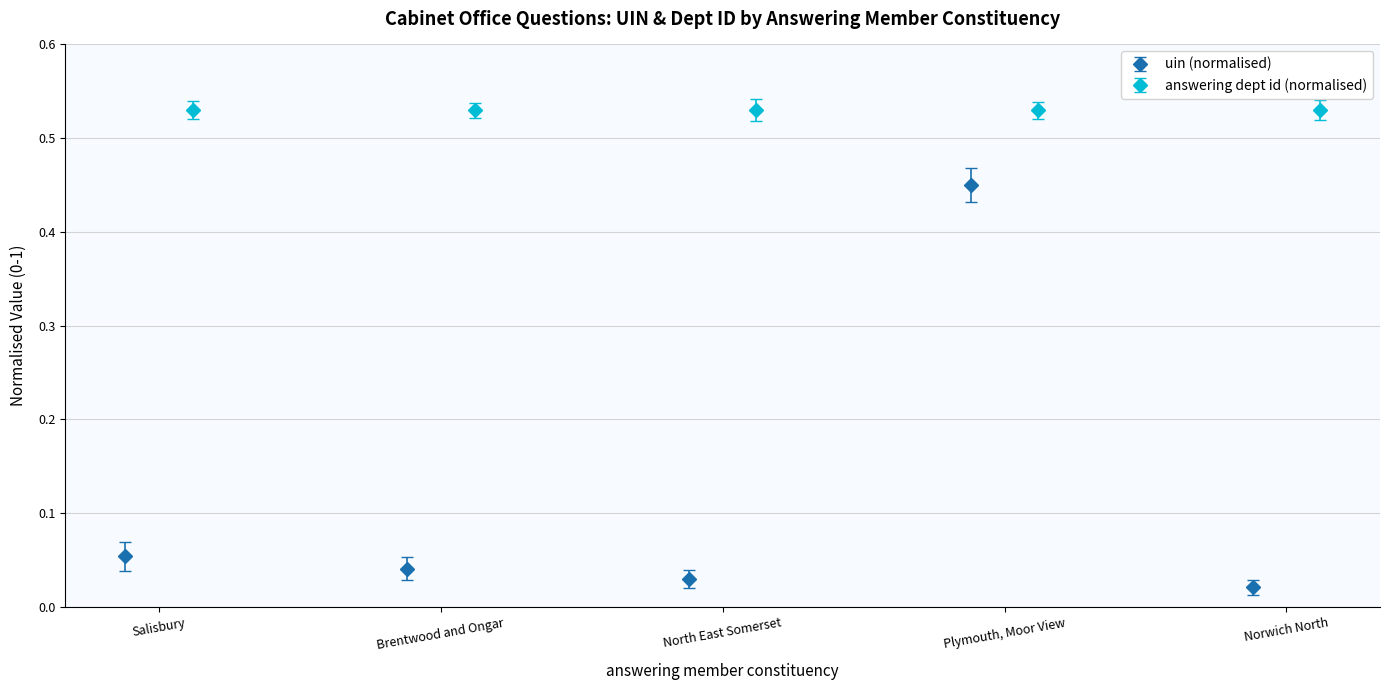

Count the number of categories in the chart.

5